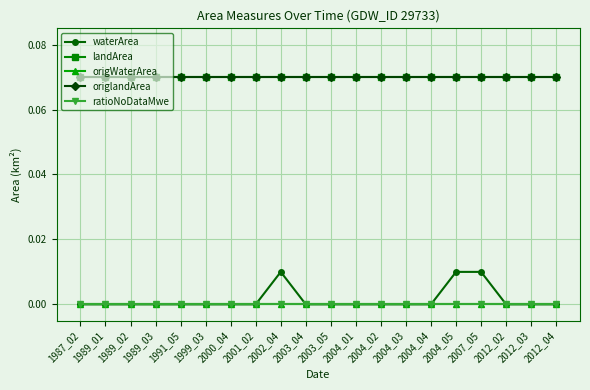

Does the chart have visible grid lines?

Yes